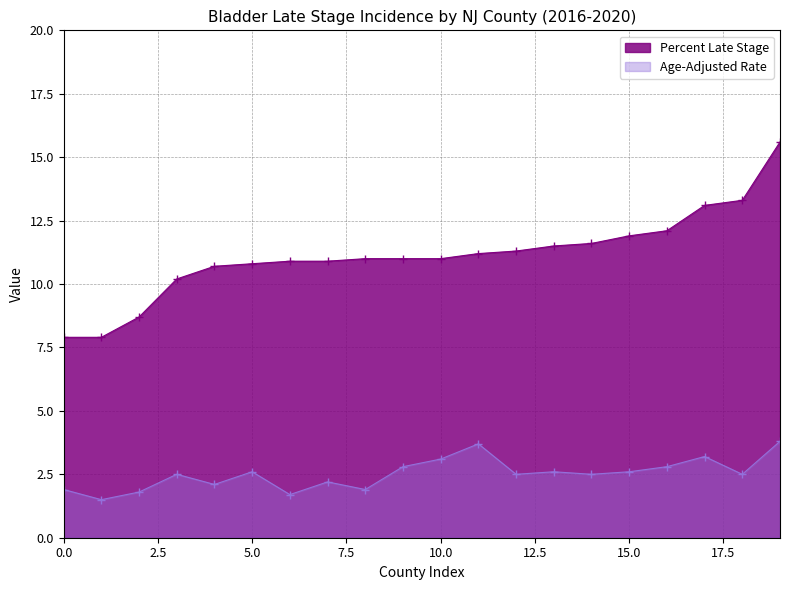

What is the spread (max minus min) of values at Monmouth?

7.7